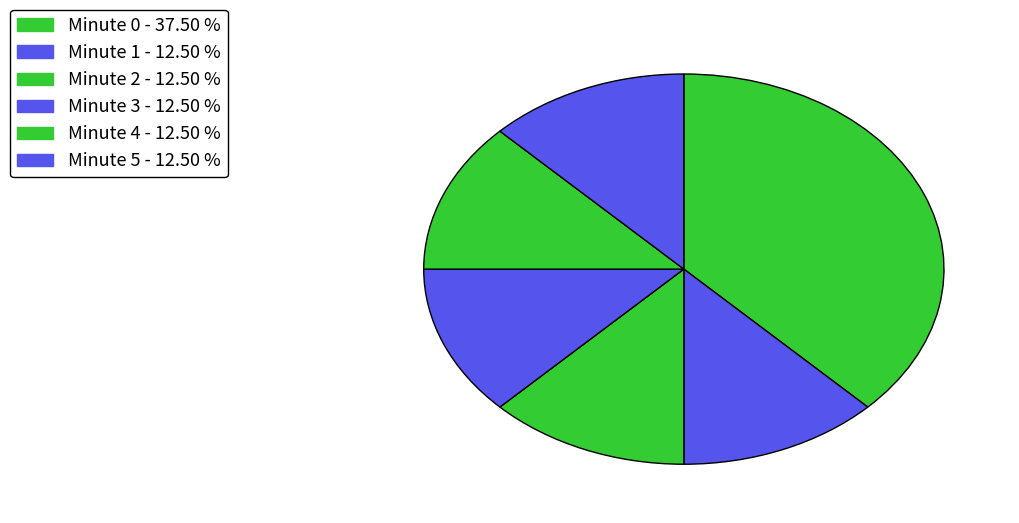

Which slice is the largest?

Minute 0